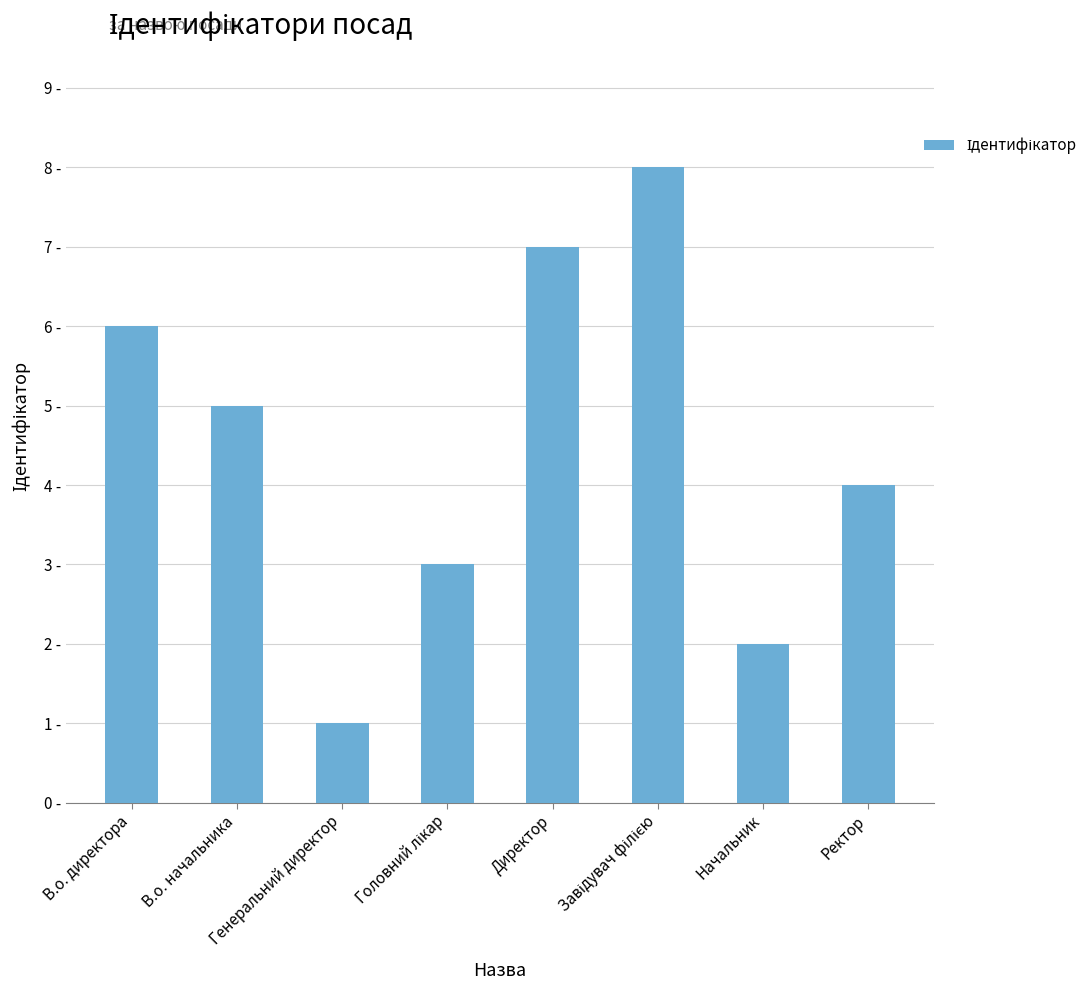

What is the maximum value shown in the chart?

8